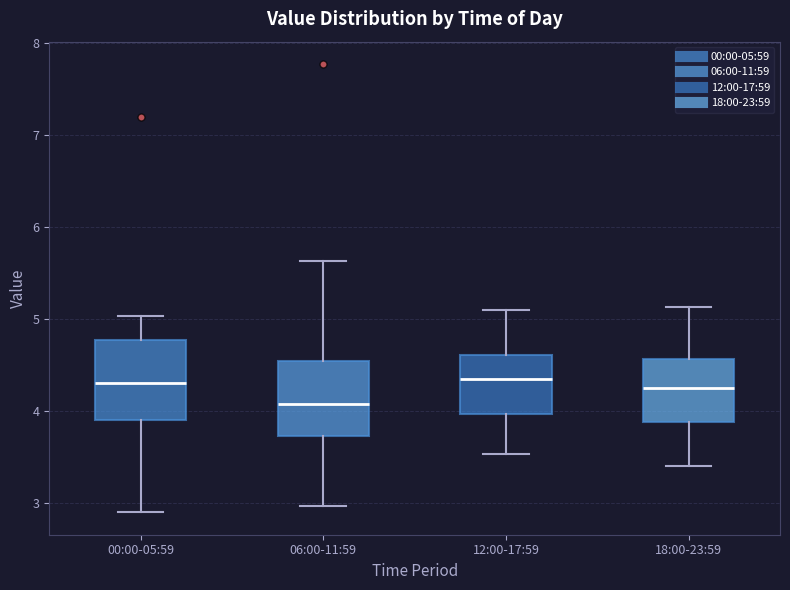

Reading left to right, transcribe this box plot: for each box, give where its median line is, the range the box spans, and where its two whiskers end, as read against the y-axis. The values are not printed on the chart, so give them approximately, as read against the axis.

00:00-05:59: median 4.3, box 3.9 to 4.8, whiskers 2.9 to 5.0
06:00-11:59: median 4.1, box 3.7 to 4.5, whiskers 3.0 to 5.6
12:00-17:59: median 4.4, box 4.0 to 4.6, whiskers 3.5 to 5.1
18:00-23:59: median 4.3, box 3.9 to 4.6, whiskers 3.4 to 5.1